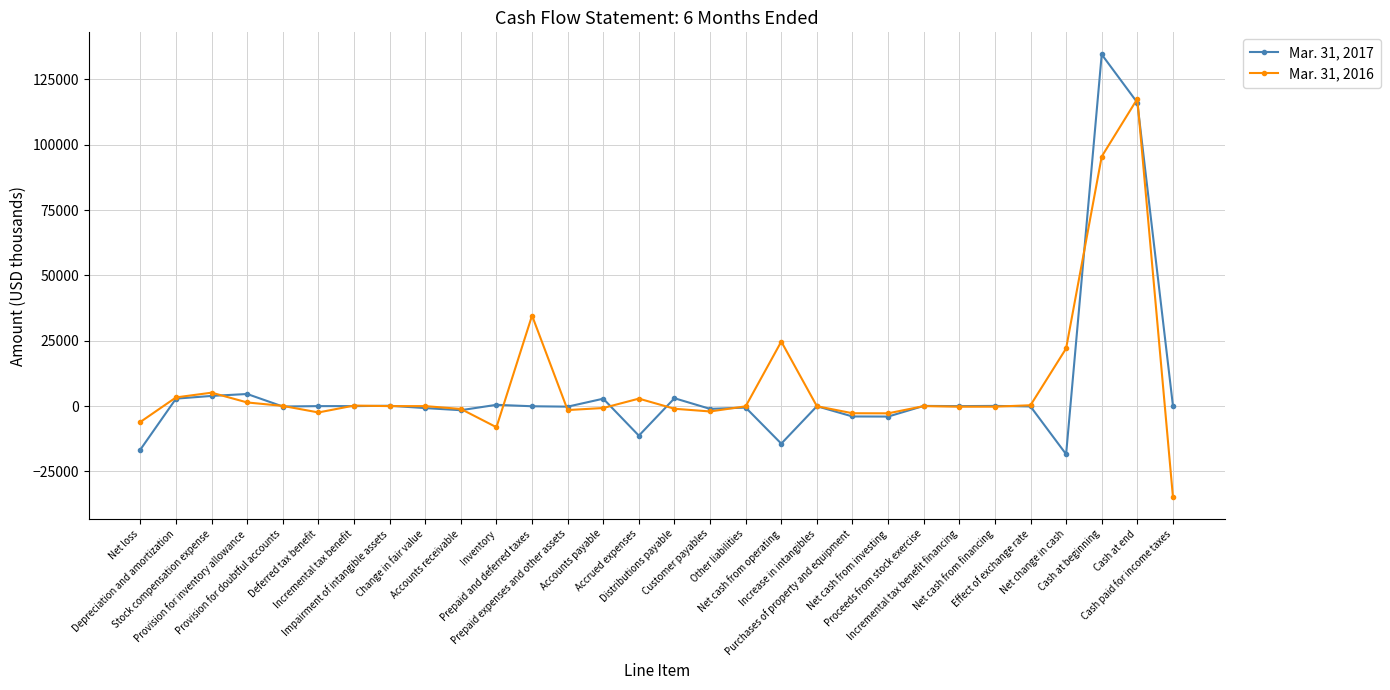

What is the maximum value shown in the chart?

134513